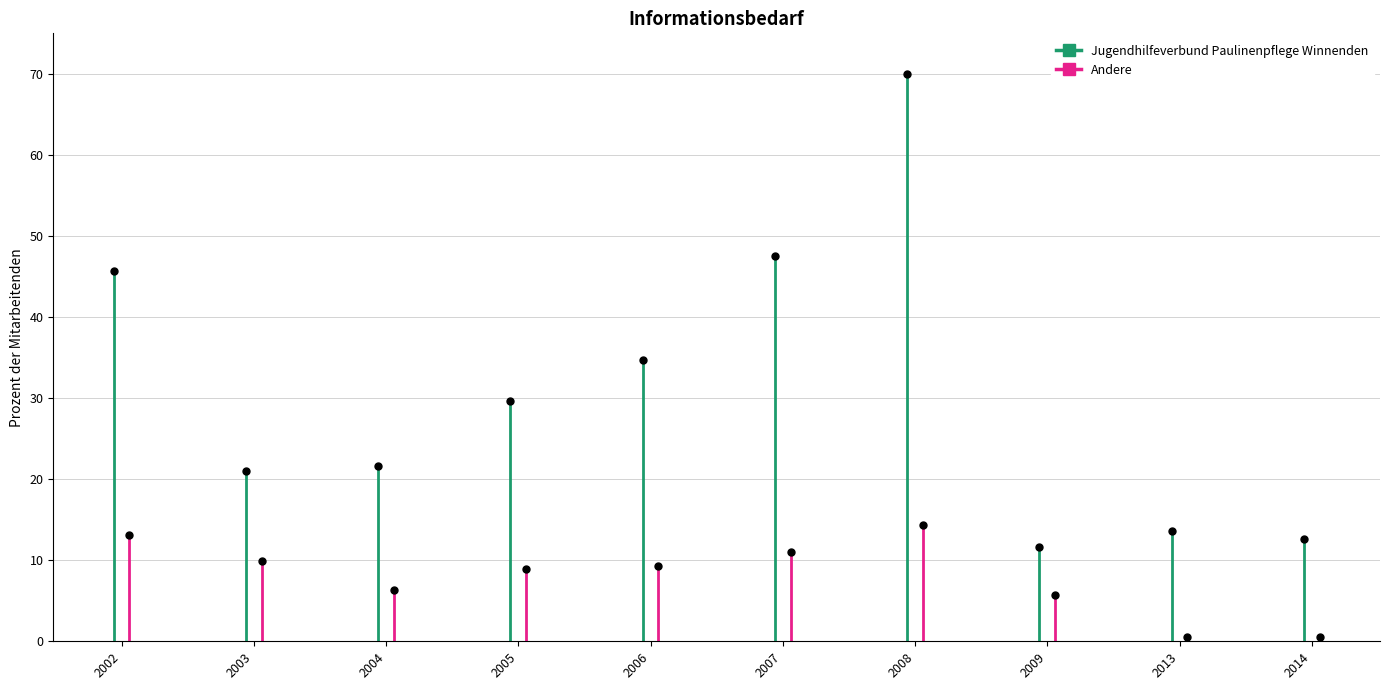

Rank the series at 2003 from highest to lowest value.

Jugendhilfeverbund Paulinenpflege Winnenden, Andere